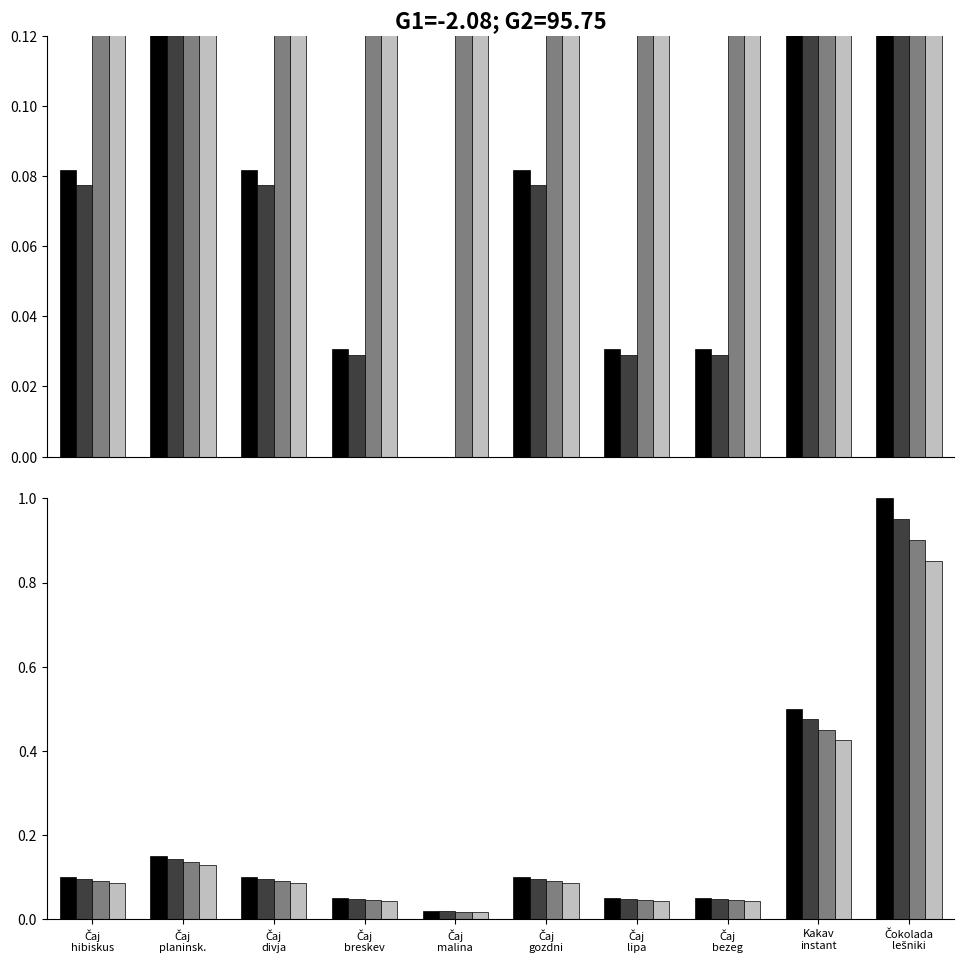

List the labels in order of Okvirna količina v2 value, largest first.

Čokolada
lešniki, Kakav
instant, Čaj
planinsk., Čaj
hibiskus, Čaj
divja, Čaj
gozdni, Čaj
breskev, Čaj
lipa, Čaj
bezeg, Čaj
malina